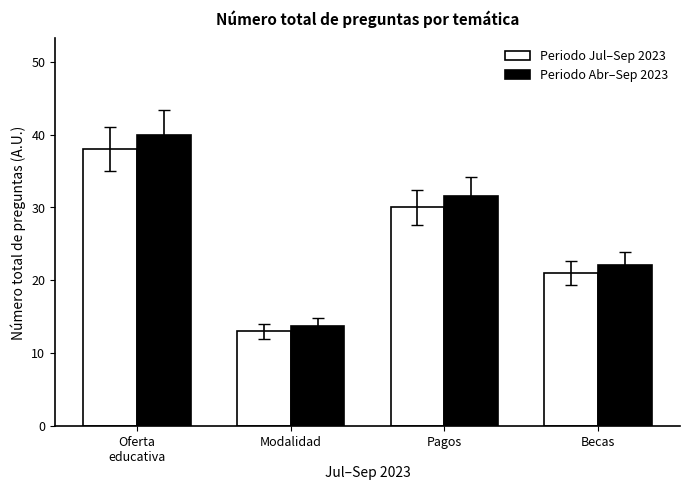

The value of Periodo Abr–Sep 2023 at Pagos is 44.3. True or false?

False